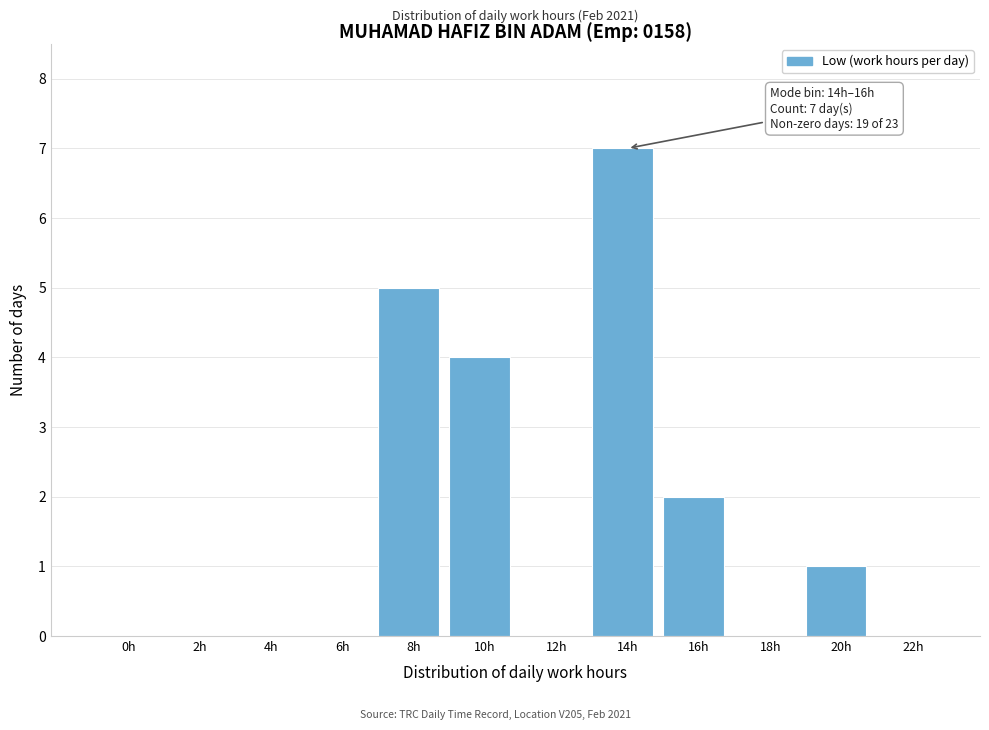

Reading left to right, what are all the values shown in this chart?

0h=0	2h=0	4h=0	6h=0	8h=5	10h=4	12h=0	14h=7	16h=2	18h=0	20h=1	22h=0